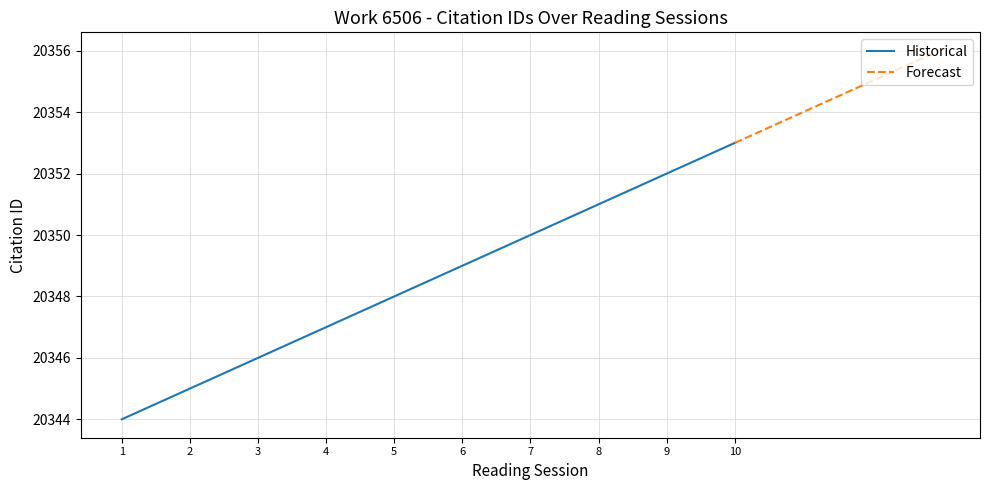

What is the sum of all values?

203485